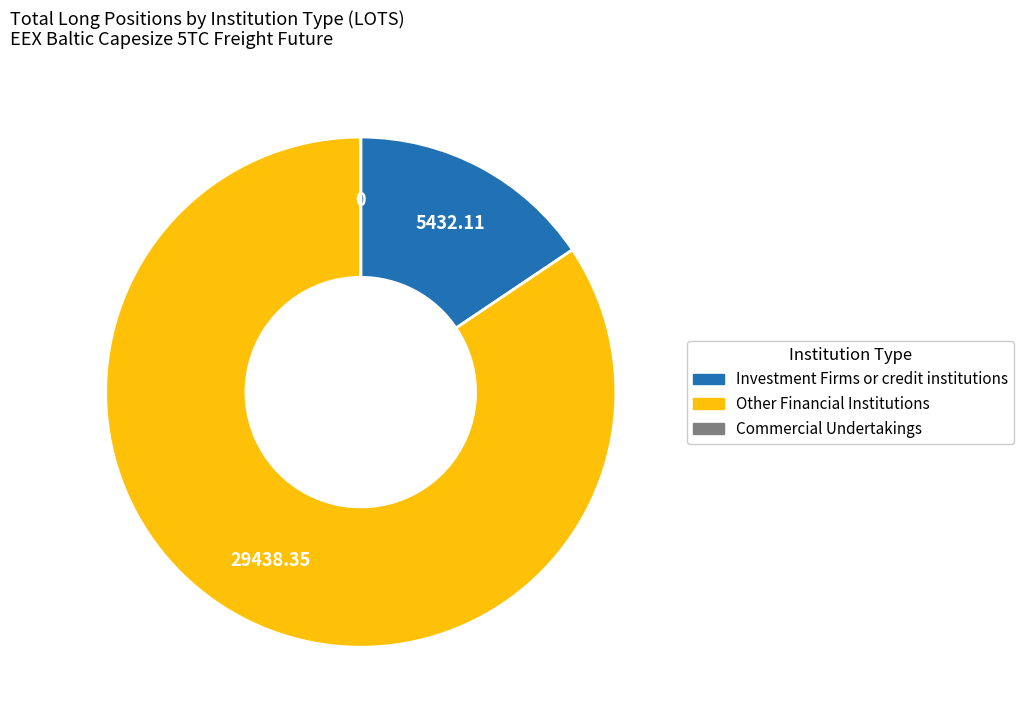

Do Investment Firms or credit institutions and Other Financial Institutions together represent more than half of the pie?

Yes